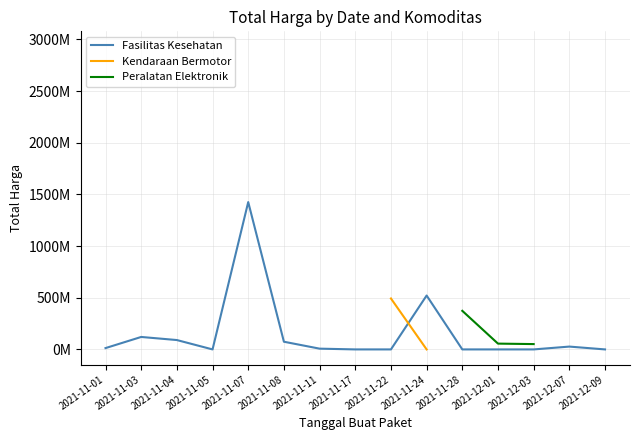

How many data points does each series have?

15